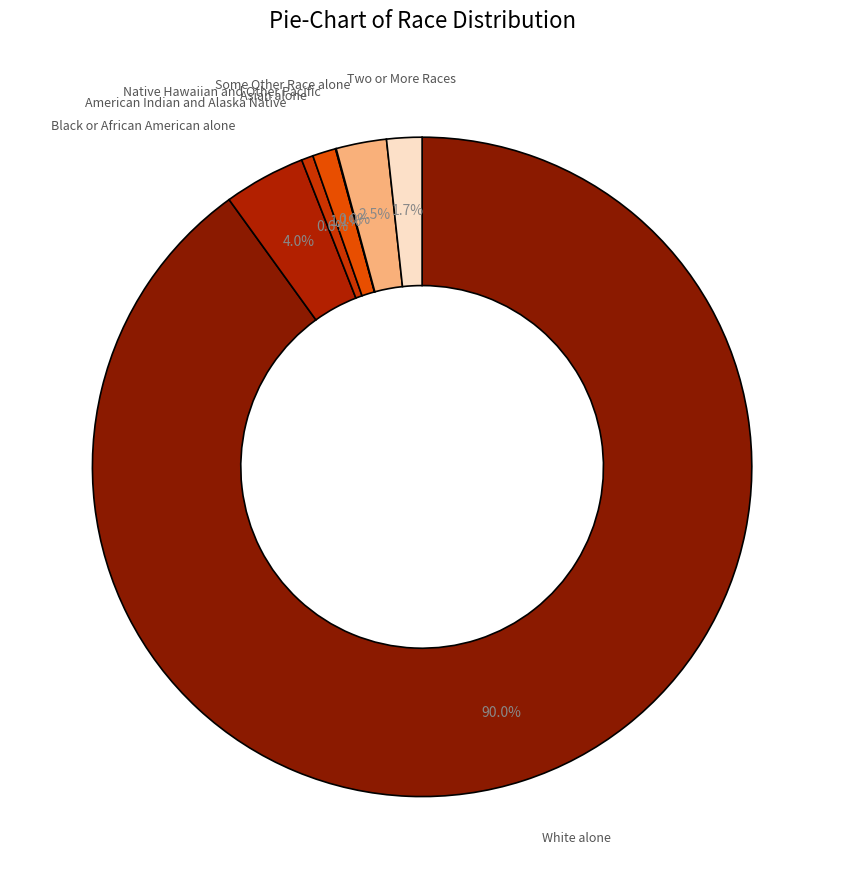

What is the ratio of the value at Two or More Races to the value at Black or African American alone?

0.4